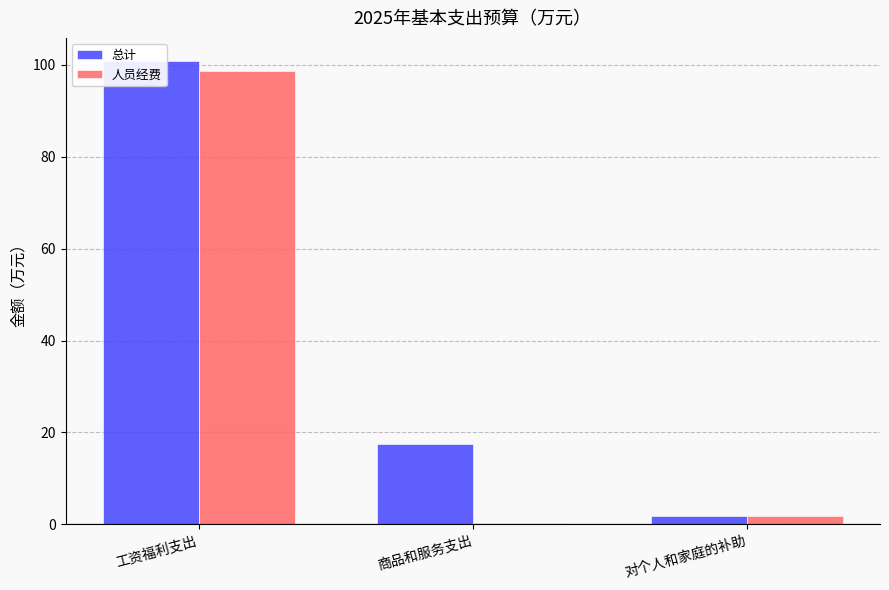

What are all the series names shown in the legend?

总计, 人员经费